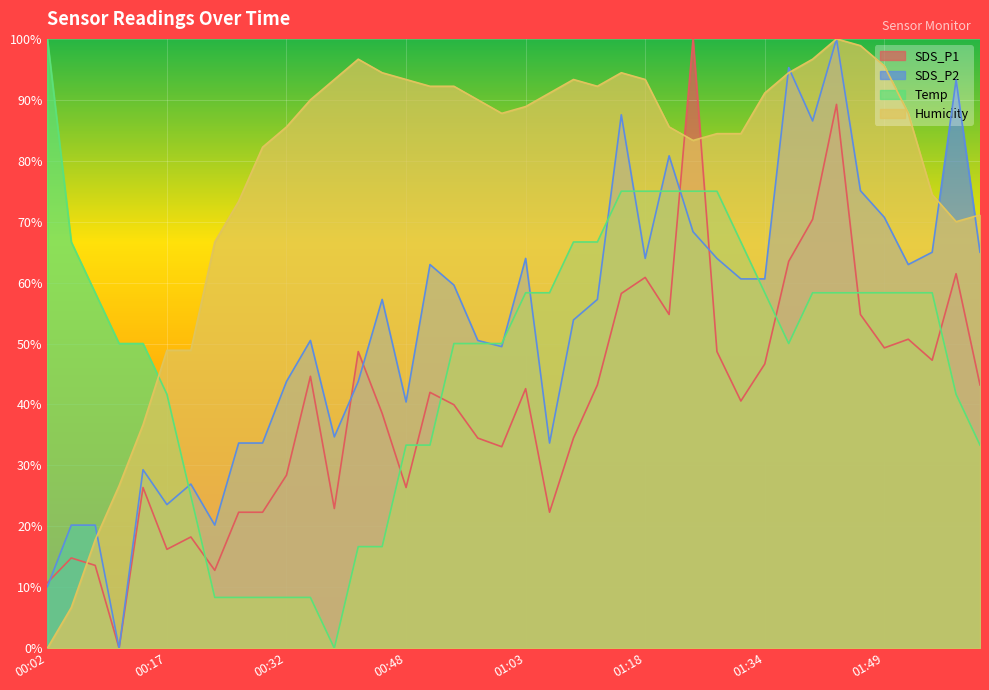

Read the SDS_P2 value at 01:58.

93.3